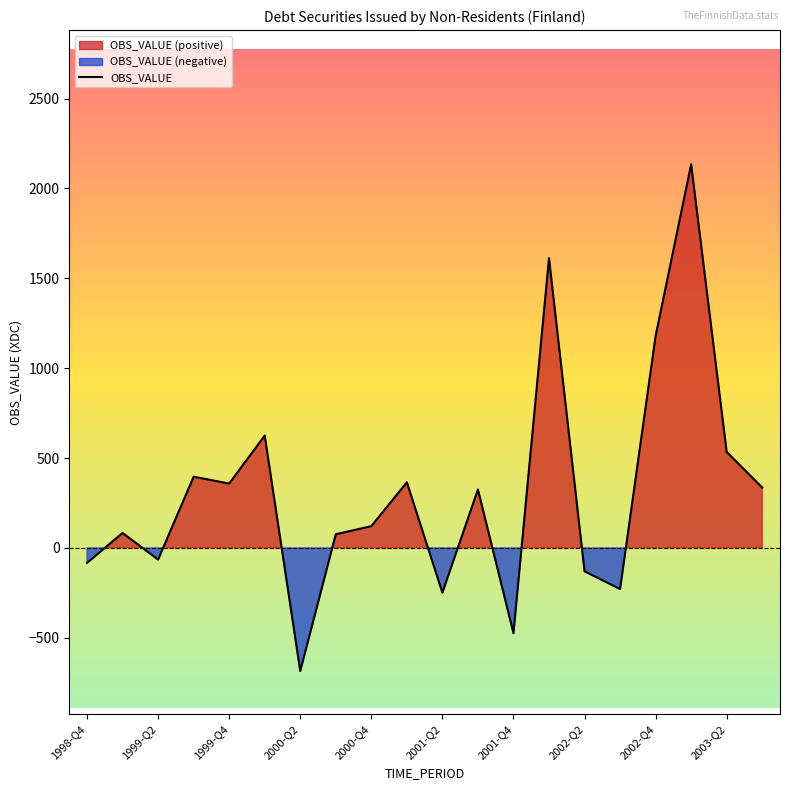

What is the maximum value for OBS_VALUE?

2134